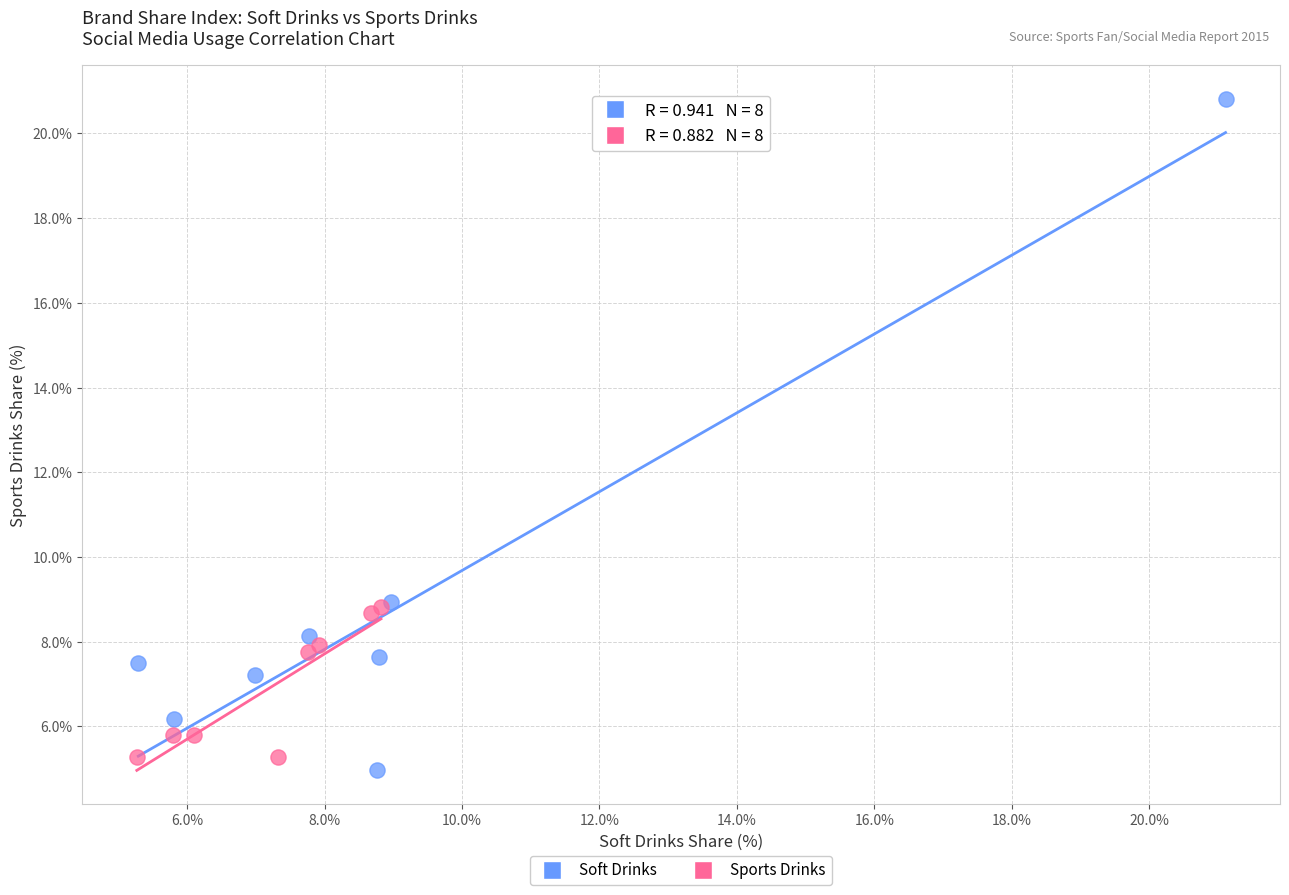

Which series has the widest spread of Y values?

Soft Drinks